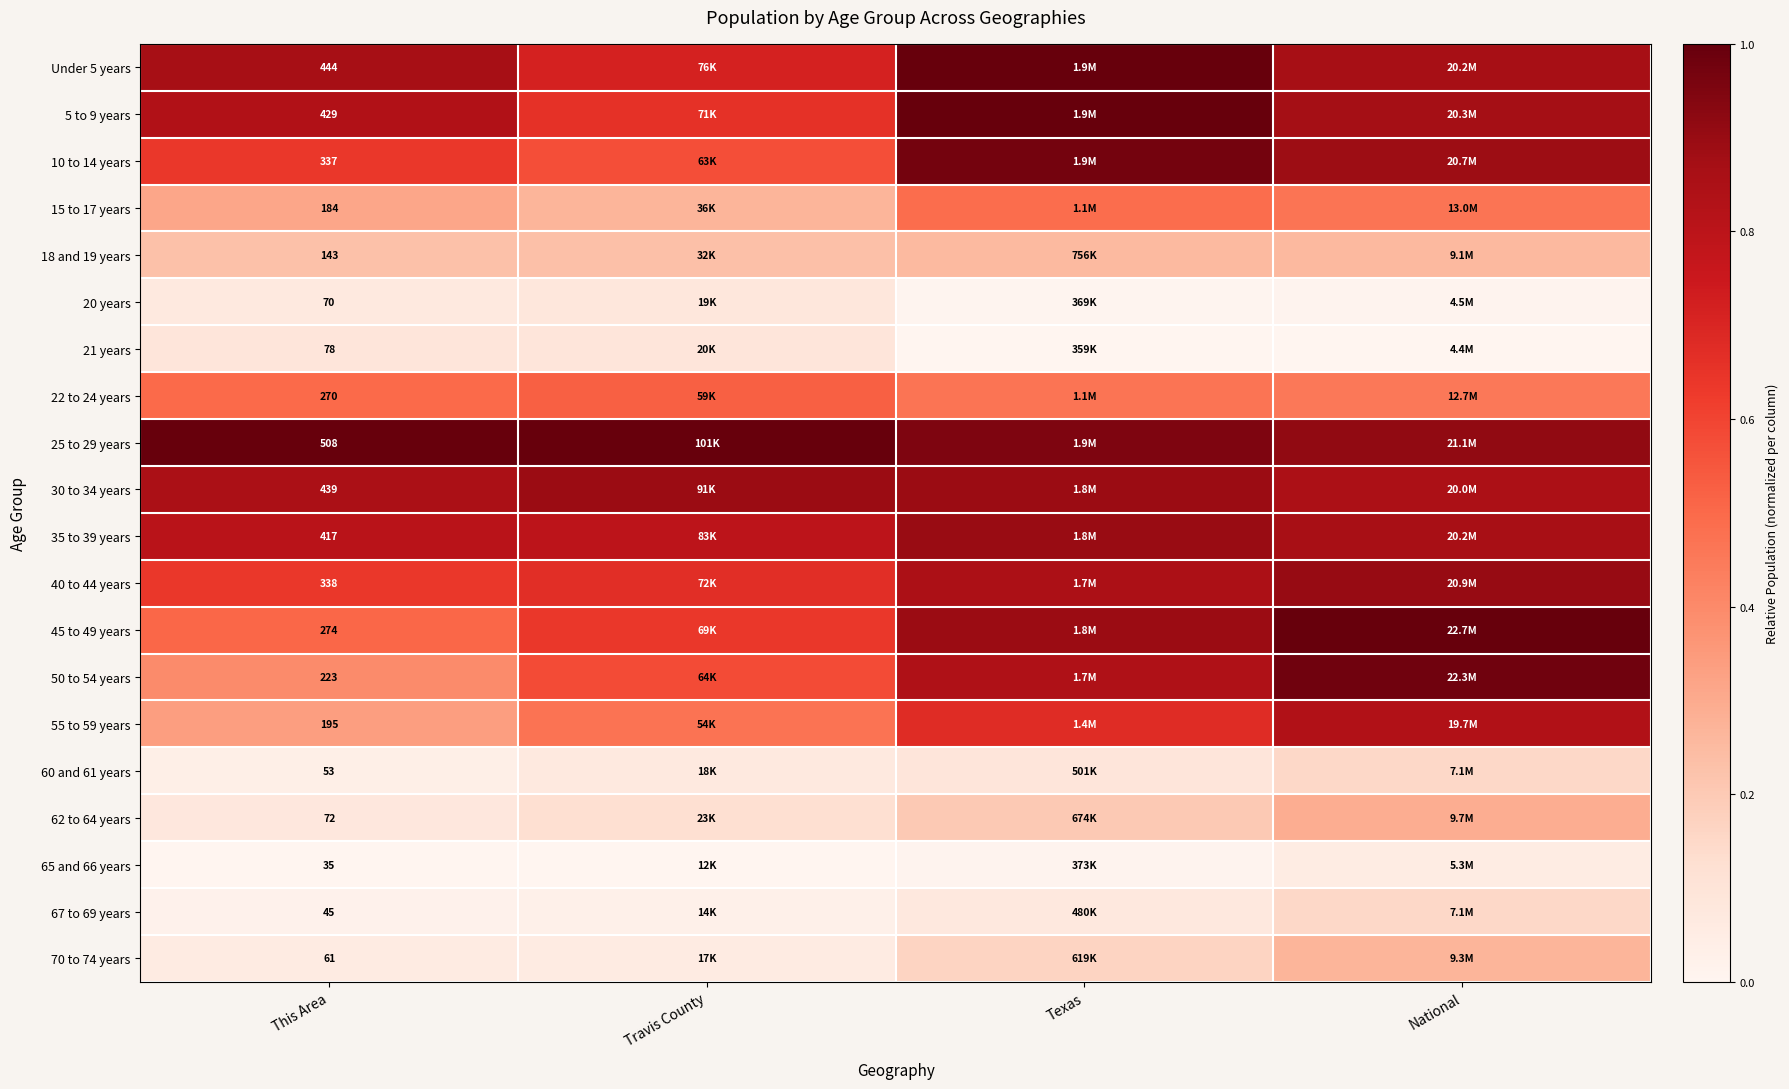

The value of 20 years at This Area is 0.1. True or false?

True